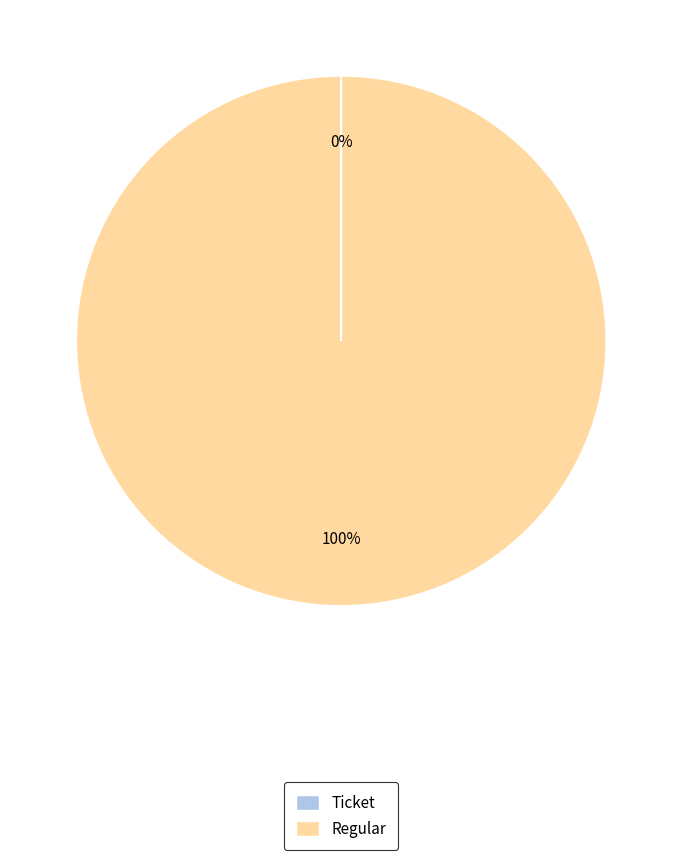

Which category accounts for the majority?

Regular